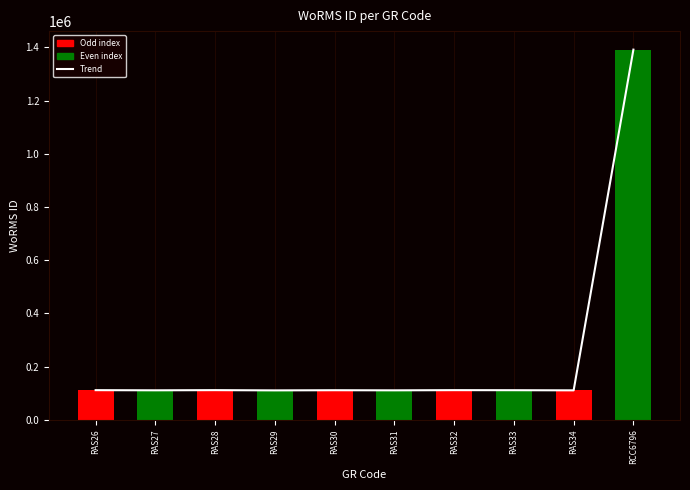

The Trend series shows 1391477 at RCC6796. True or false?

True